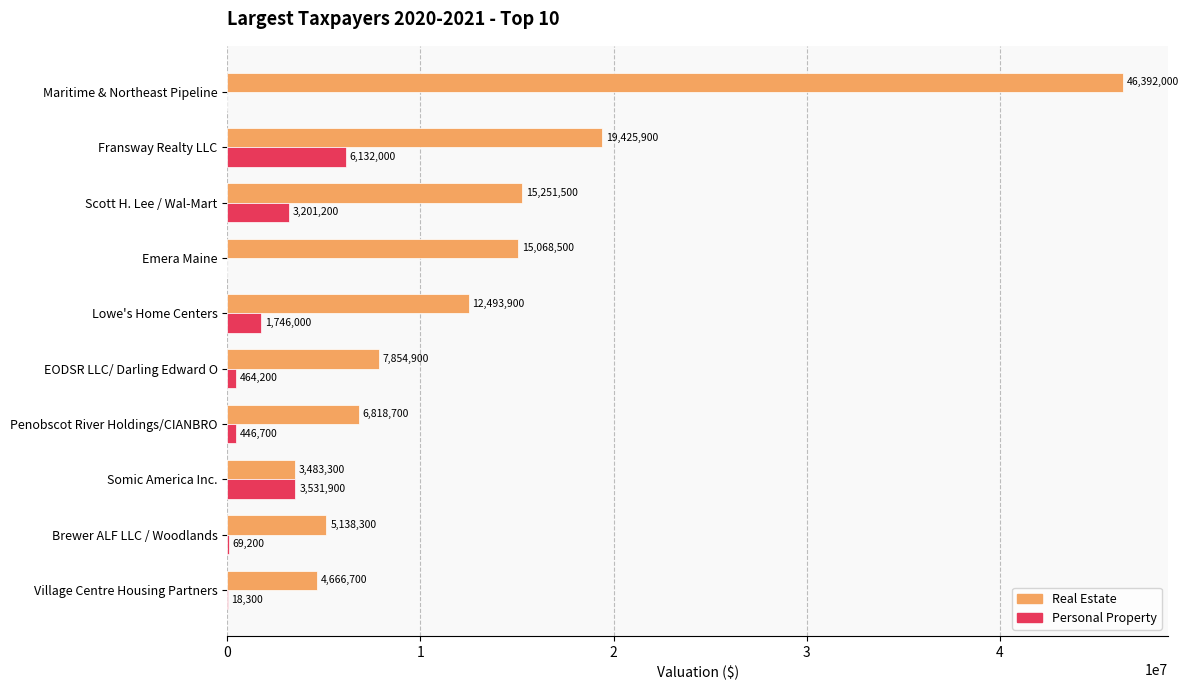

Is it true that Real Estate equals 46392000 at Maritime & Northeast Pipeline?

True